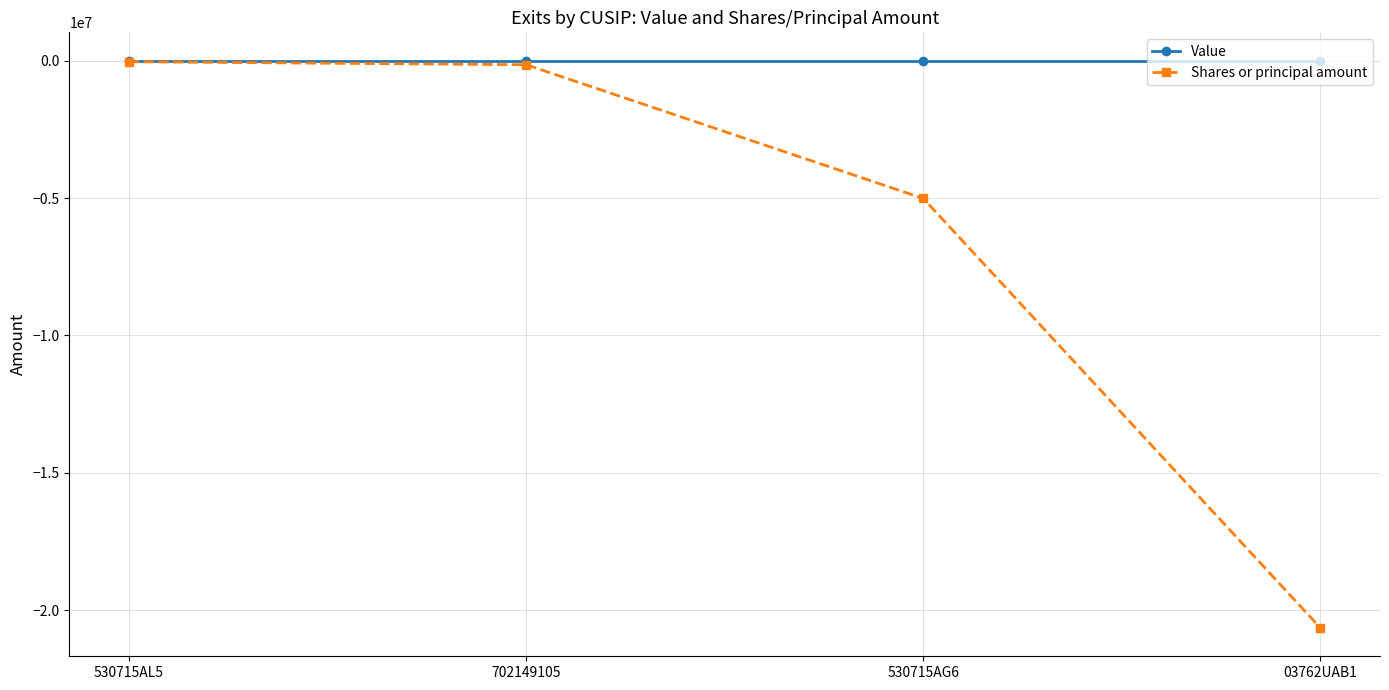

Between 530715AG6 and 03762UAB1, which series saw the biggest shift?

Shares or principal amount